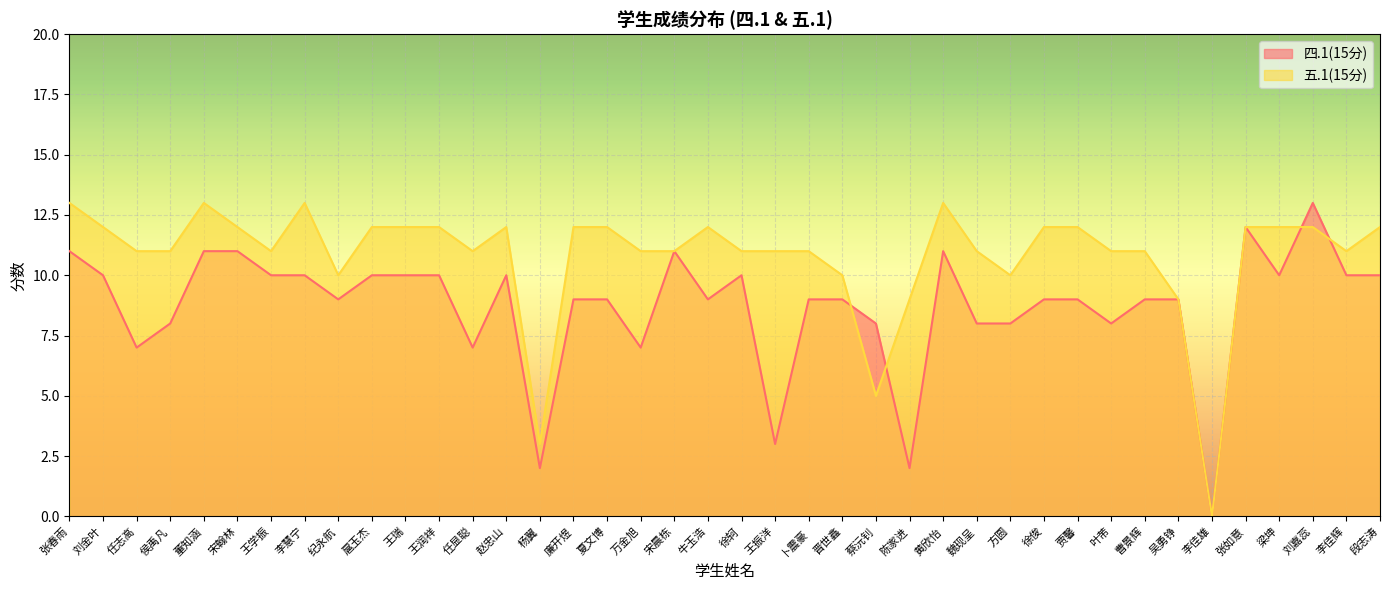

What is the sum of the 五.1(15分) values at 张春雨 and 徐轲?

24